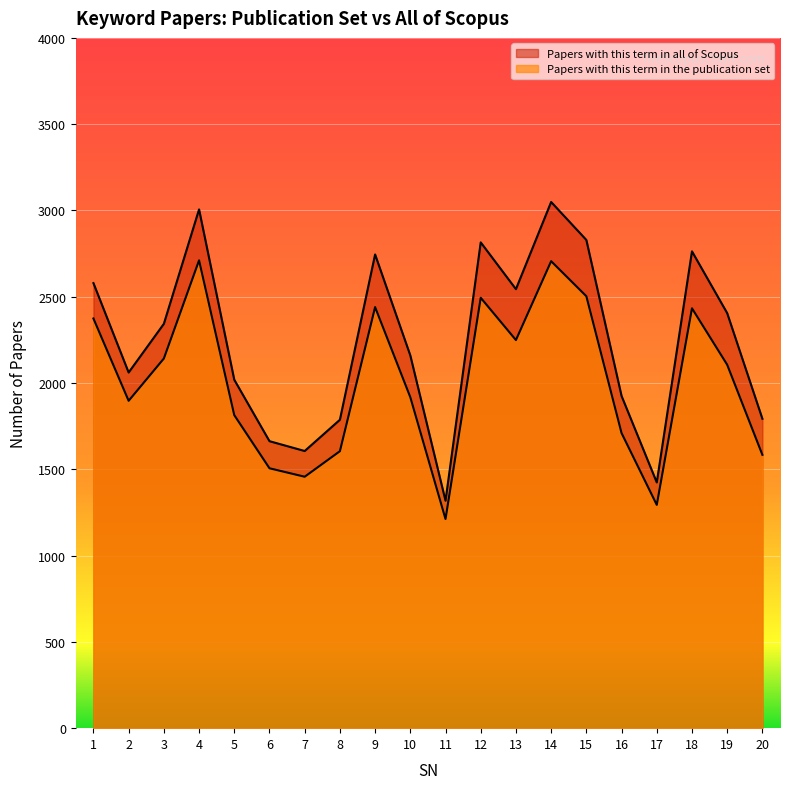

Rank the categories by Papers with this term in all of Scopus value from lowest to highest.

11, 17, 7, 6, 8, 20, 16, 5, 2, 10, 3, 19, 13, 1, 9, 18, 12, 15, 4, 14